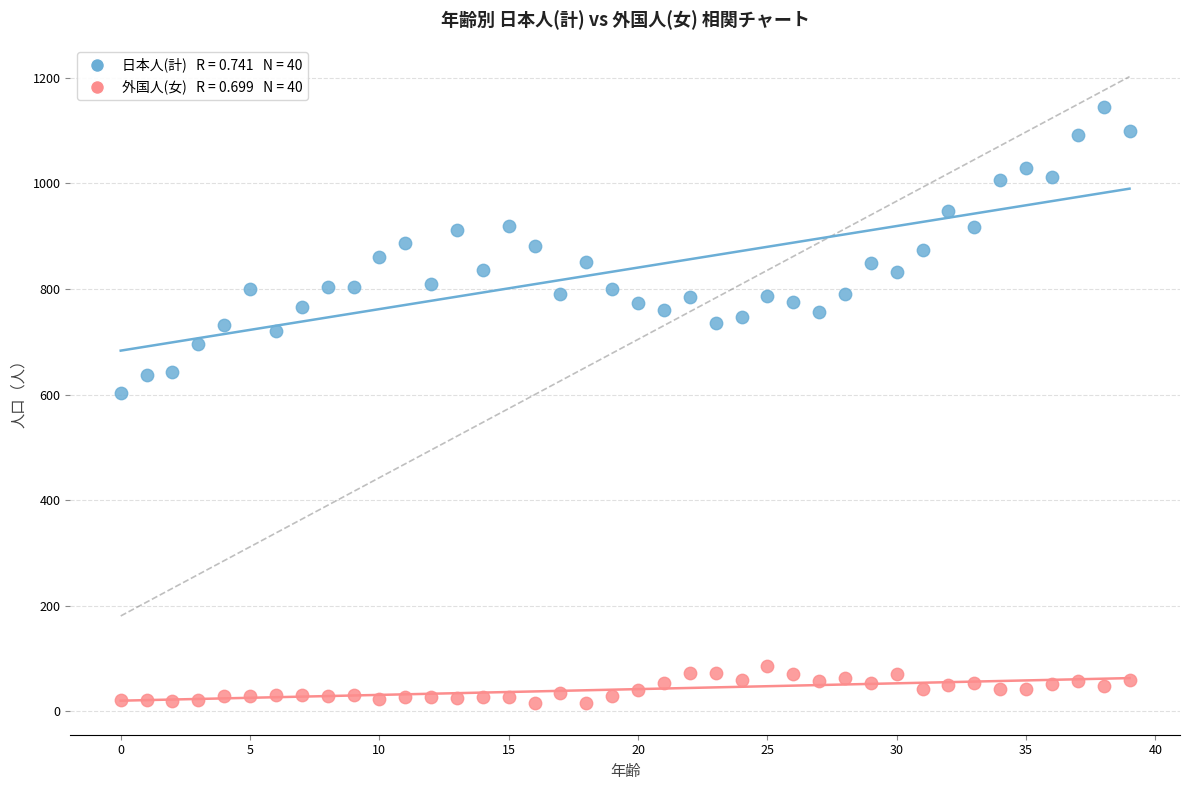

Across all data points, what is the range of Y values (max minus min)?

1130